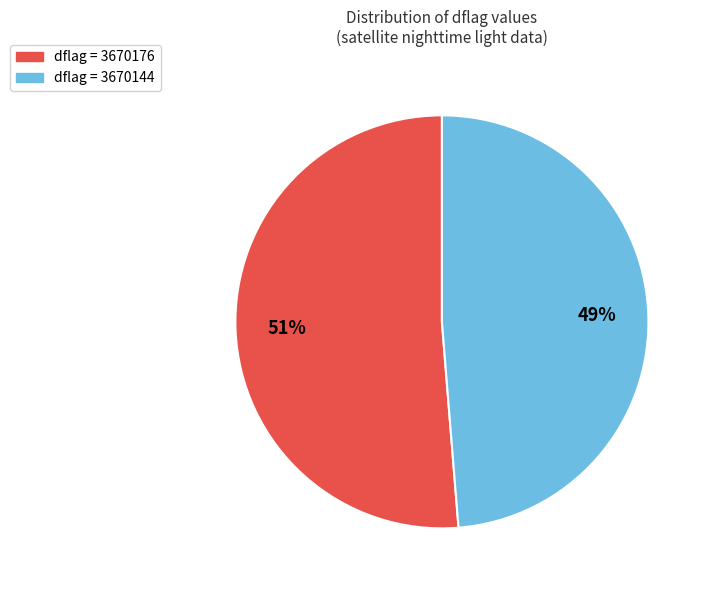

What is the smallest slice in the pie chart?

dflag = 3670144